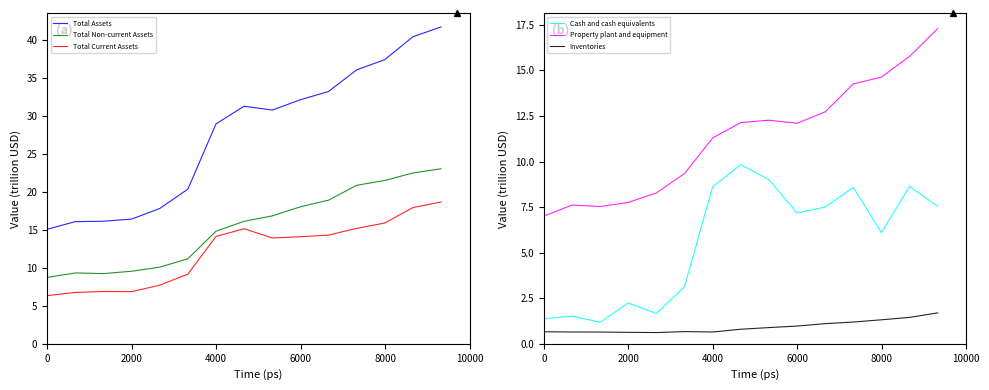

True or false: Total Assets and Total Non-current Assets cross at least once.

False